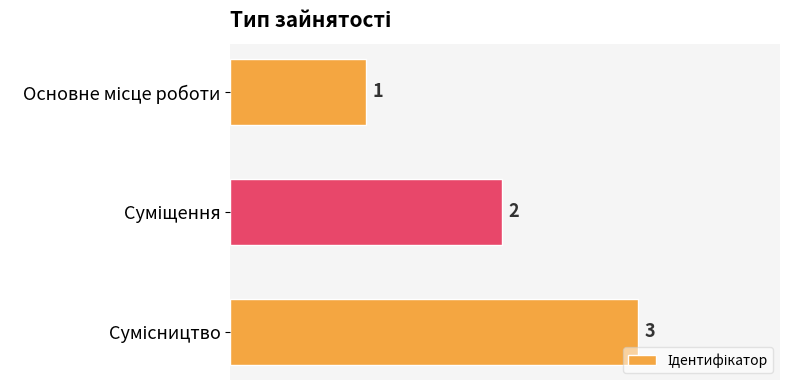

What is the greatest value displayed?

3